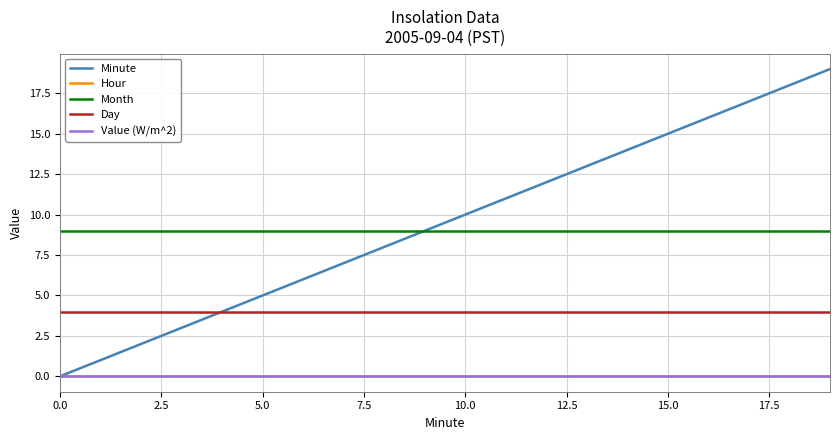

What is the value of the Minute point at the 10th from the left?

9